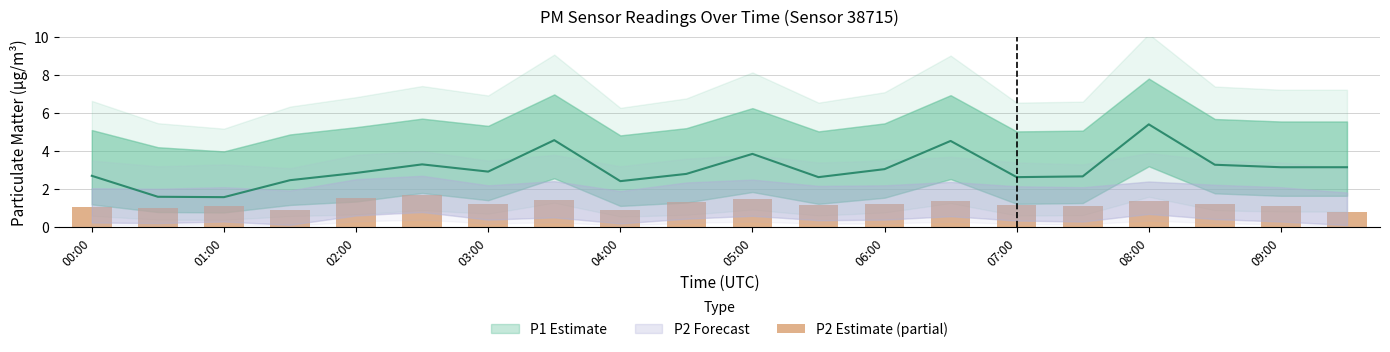

Read the value at 13.

1.4